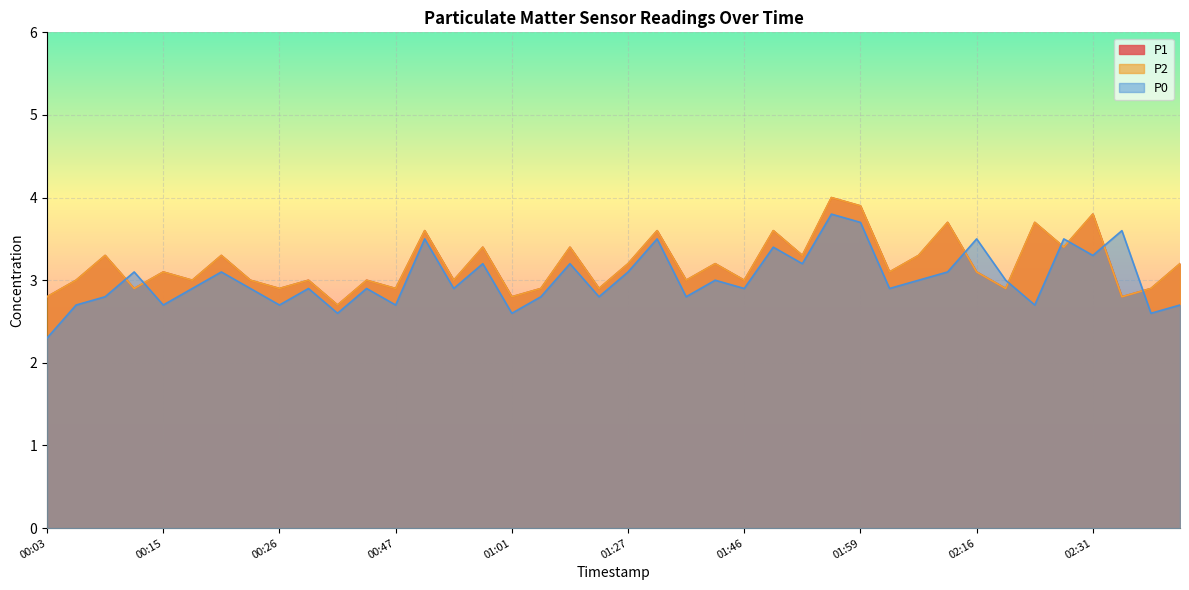

At which category does the chart reach its peak across all series?

01:57